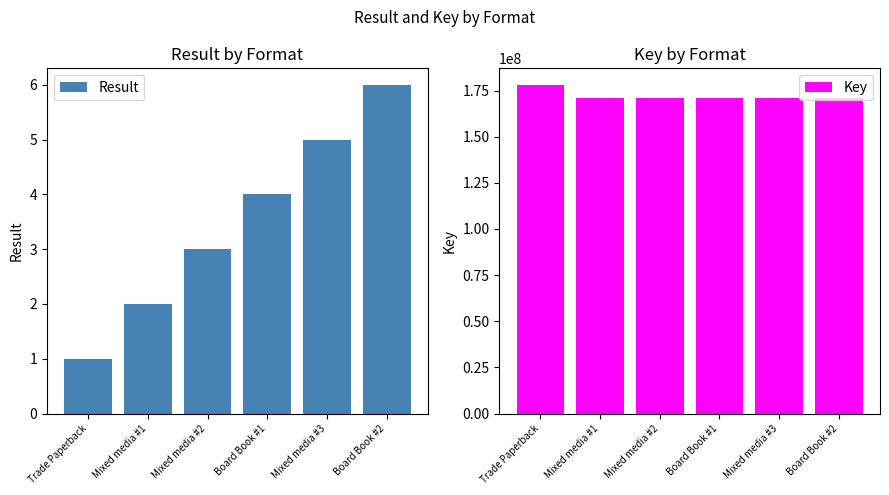

Count the number of categories in the chart.

6